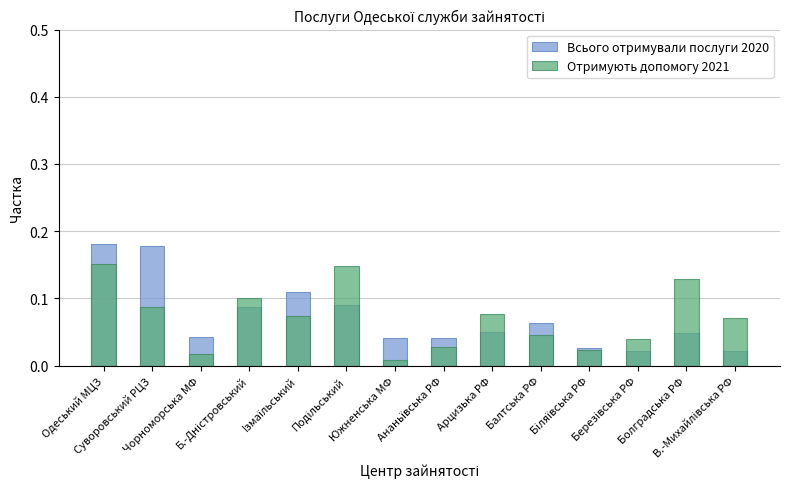

Reading left to right, transcribe all the data shown in this chart.

Всього отримували послуги 2020: Одеський МЦЗ=0.2	Суворовський РЦЗ=0.2	Чорноморська МФ=0.0	Б.-Днiстровський=0.1	Iзмаїльський=0.1	Подільський=0.1	Южненська МФ=0.0	Ананьївська РФ=0.0	Арцизька РФ=0.1	Балтська РФ=0.1	Бiляївська РФ=0.0	Березiвська РФ=0.0	Болградська РФ=0.0	В.-Михайлiвська РФ=0.0
Отримують допомогу 2021: Одеський МЦЗ=0.2	Суворовський РЦЗ=0.1	Чорноморська МФ=0.0	Б.-Днiстровський=0.1	Iзмаїльський=0.1	Подільський=0.1	Южненська МФ=0.0	Ананьївська РФ=0.0	Арцизька РФ=0.1	Балтська РФ=0.0	Бiляївська РФ=0.0	Березiвська РФ=0.0	Болградська РФ=0.1	В.-Михайлiвська РФ=0.1